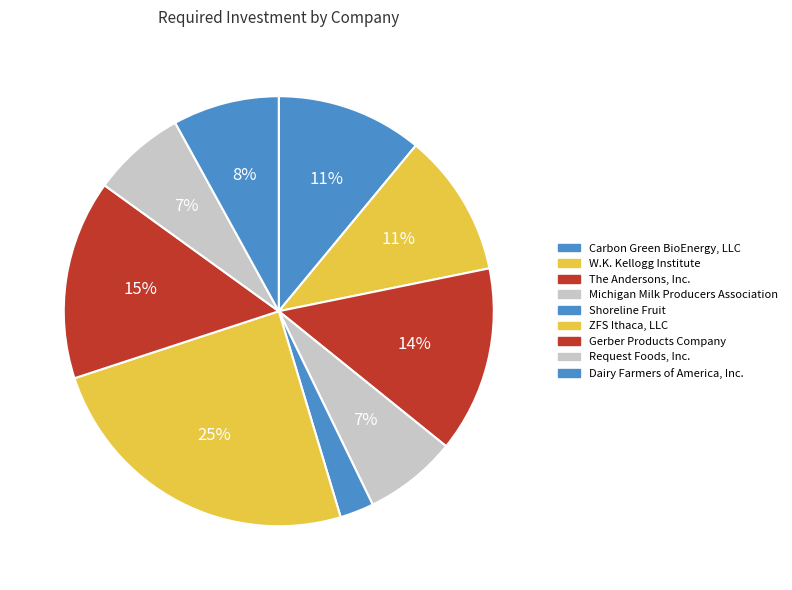

What is the largest slice in the pie chart?

ZFS Ithaca, LLC